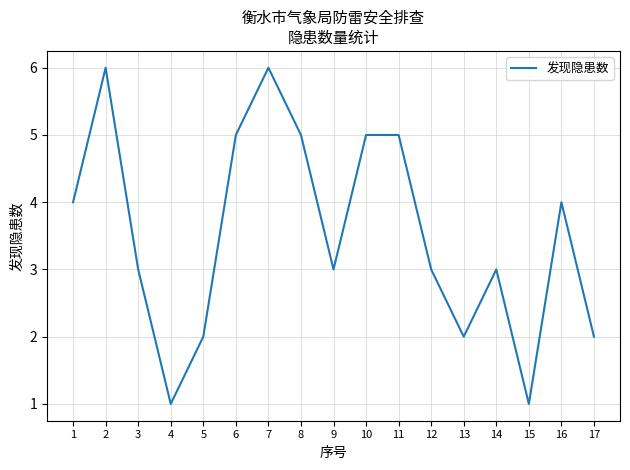

What is the difference between the maximum and minimum values?

5